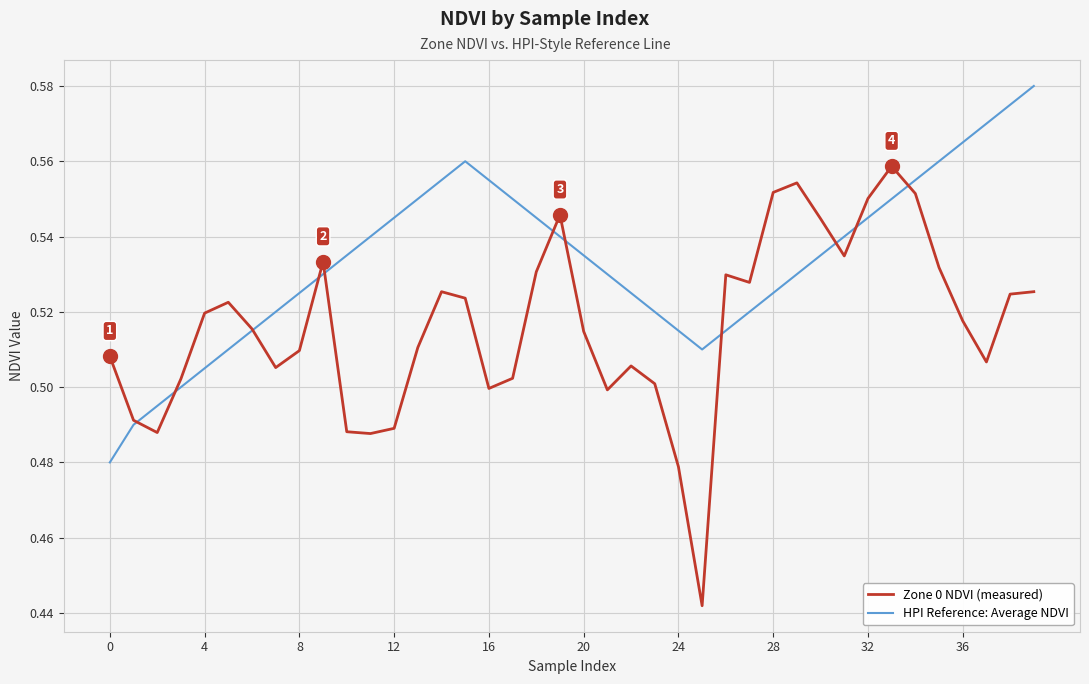

Which series has the largest total across all categories?

HPI Reference: Average NDVI